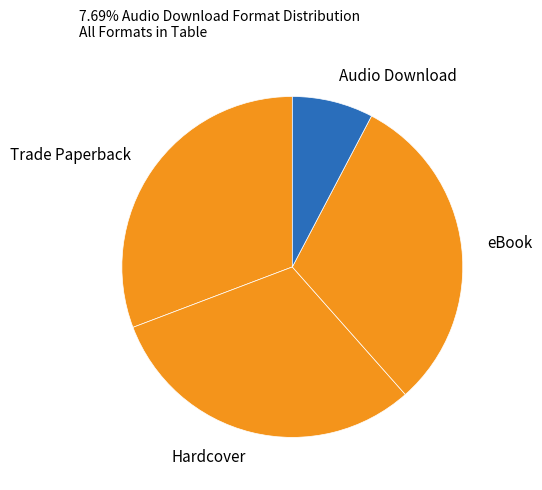

How many segments does this pie chart have?

4